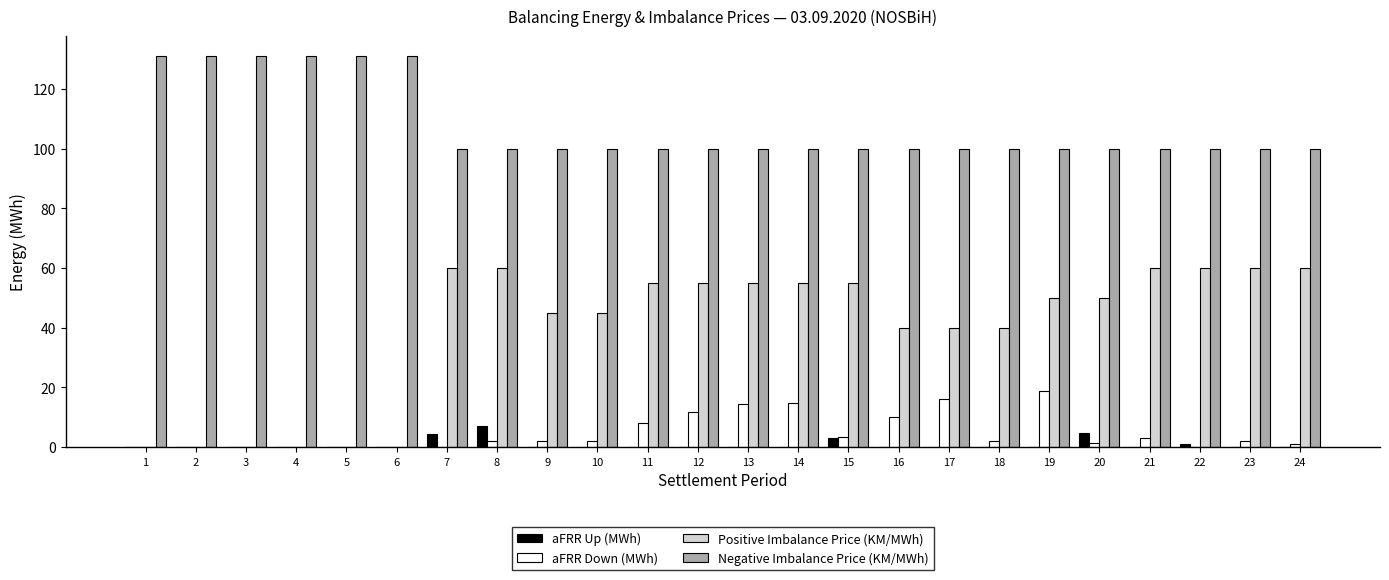

Which series changed the most between 6 and 23?

Positive Imbalance Price (KM/MWh)